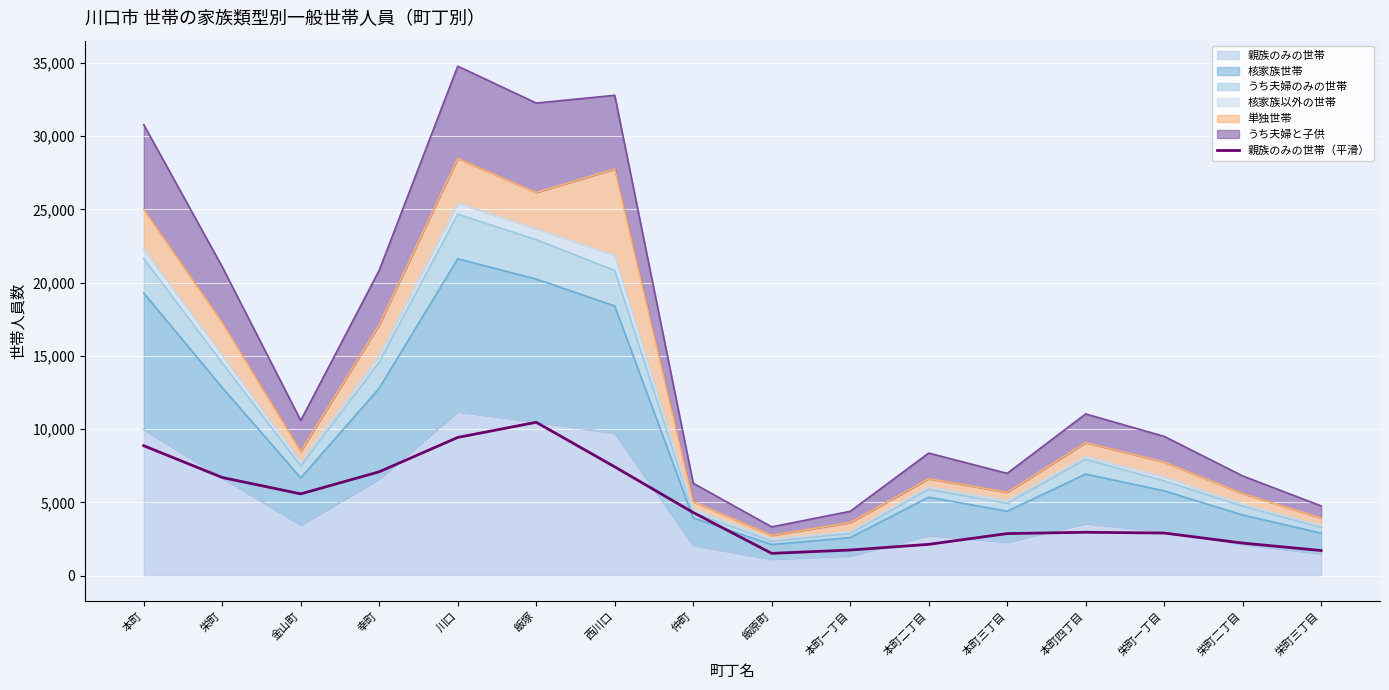

At which label is the value closest to 5993?

金山町